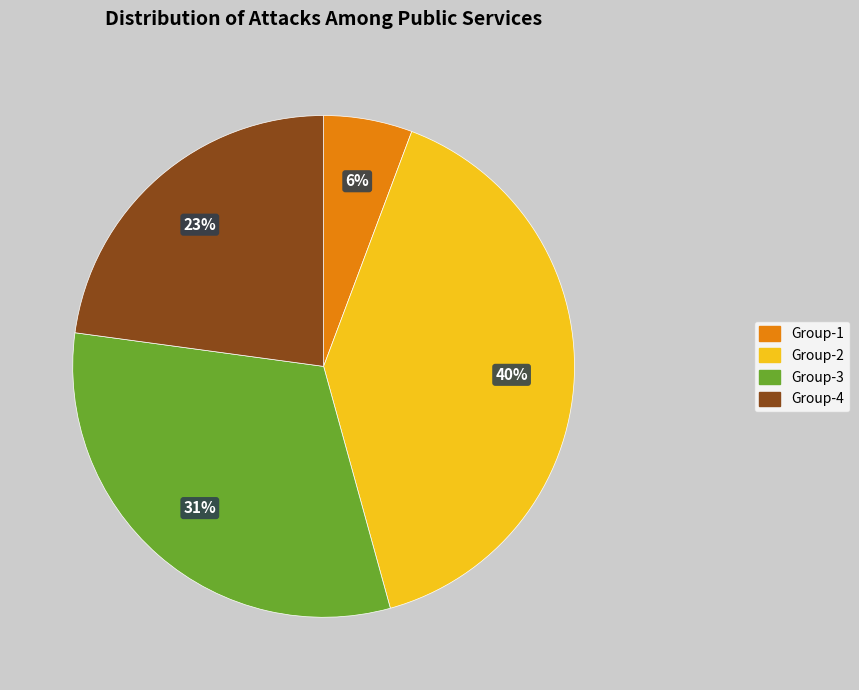

Is it true that Group-1 is 6% of the pie?

True